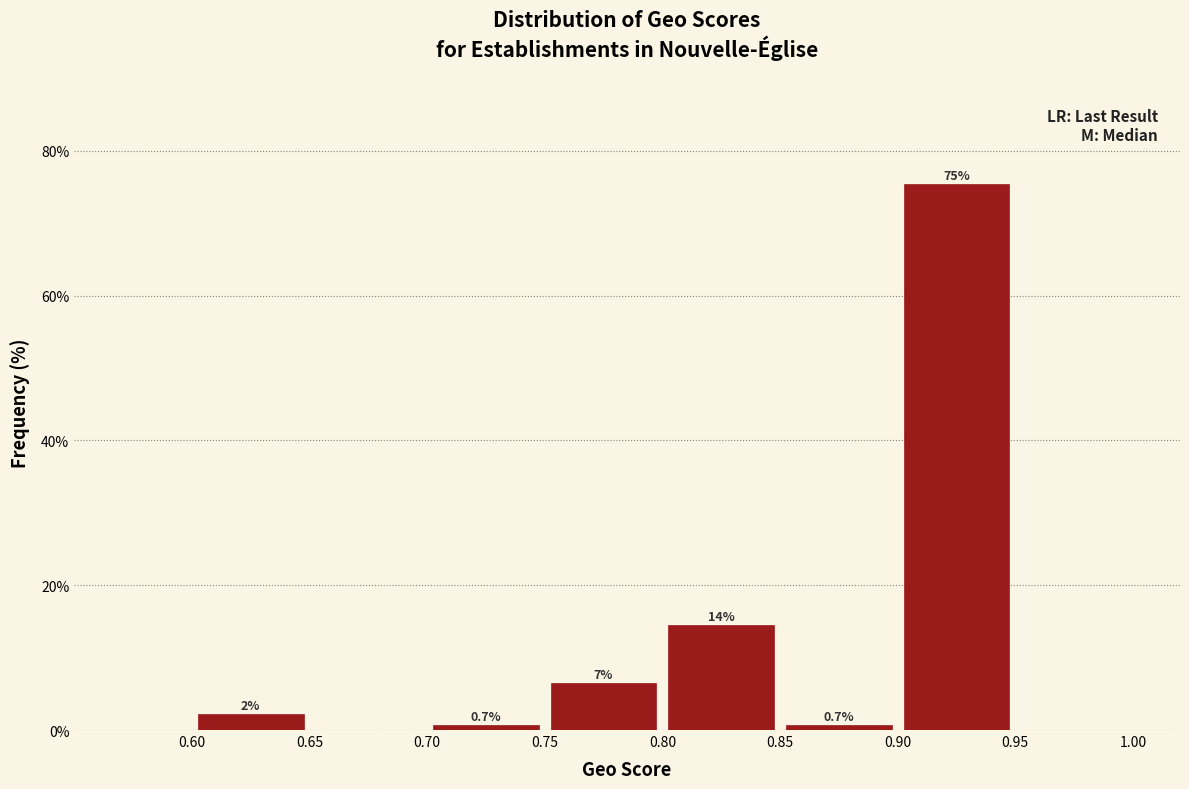

Which range on the x-axis has the tallest bar?

0.90 to 0.95